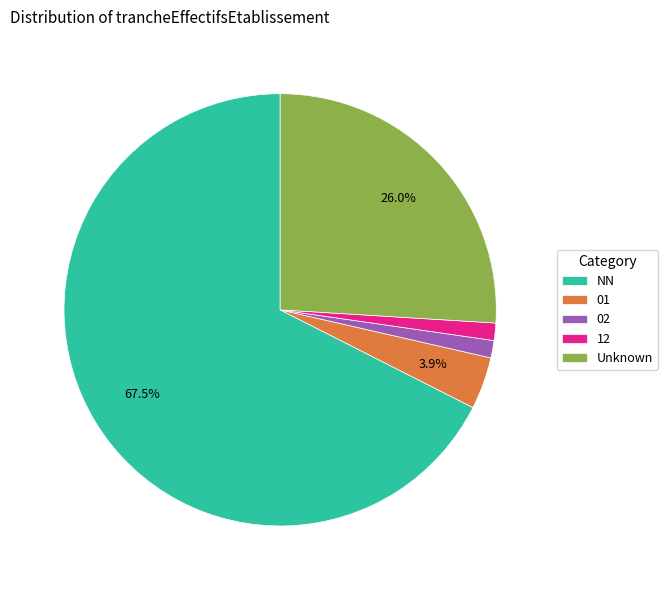

To the nearest percent, what is the average slice percentage?

20%